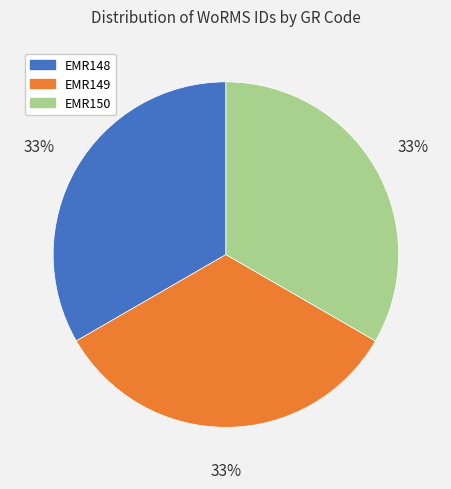

Is the sum of EMR148 and EMR149 greater than half?

Yes